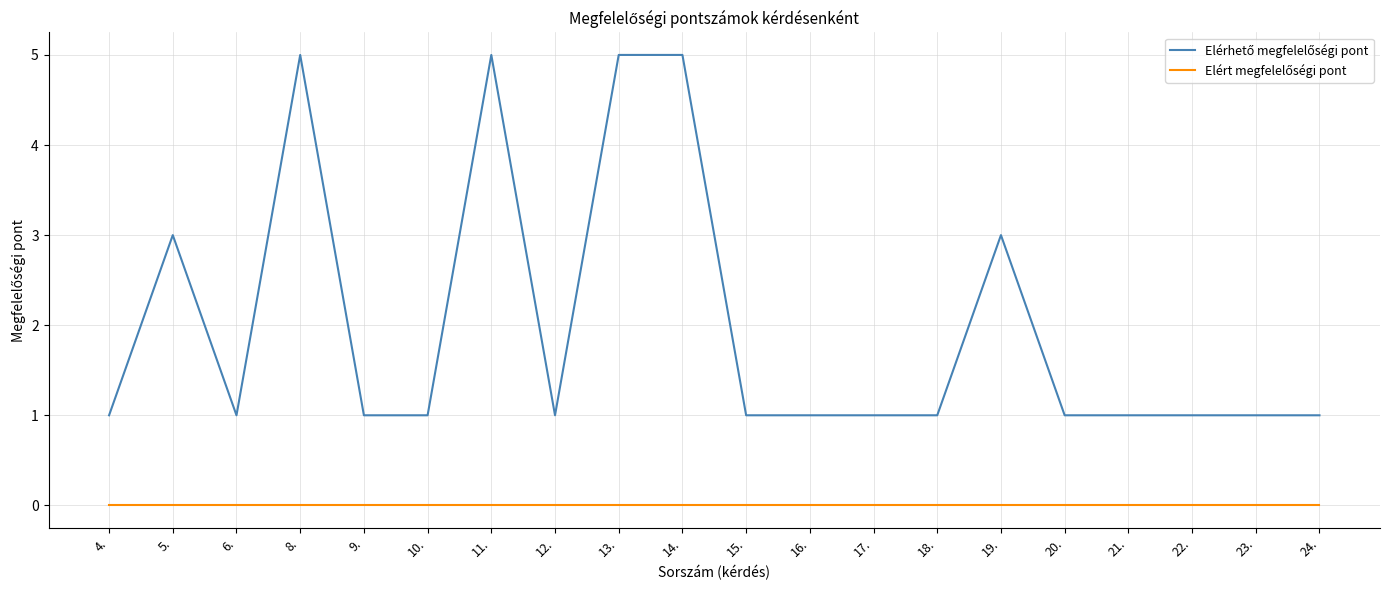

What is the maximum value shown in the chart?

5